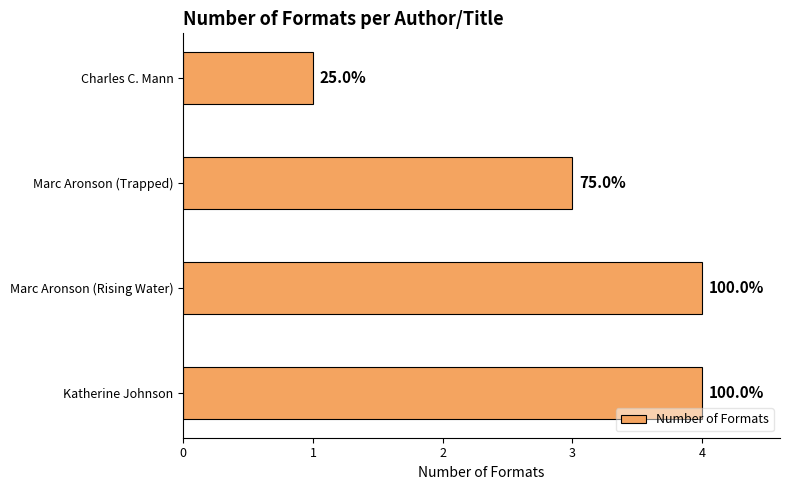

Are the bars horizontal?

Yes